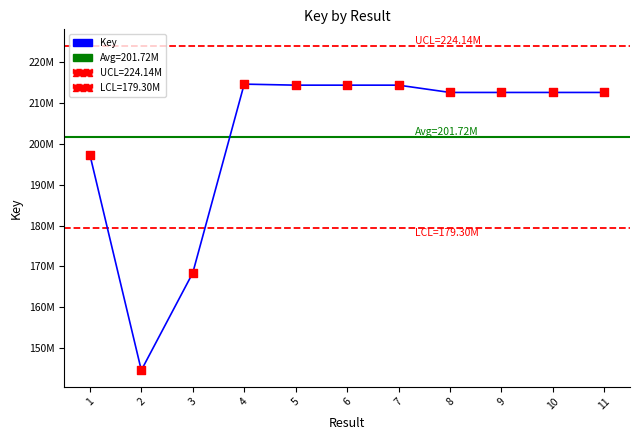

What is the ratio of the value at 10 to the value at 11?

1.0